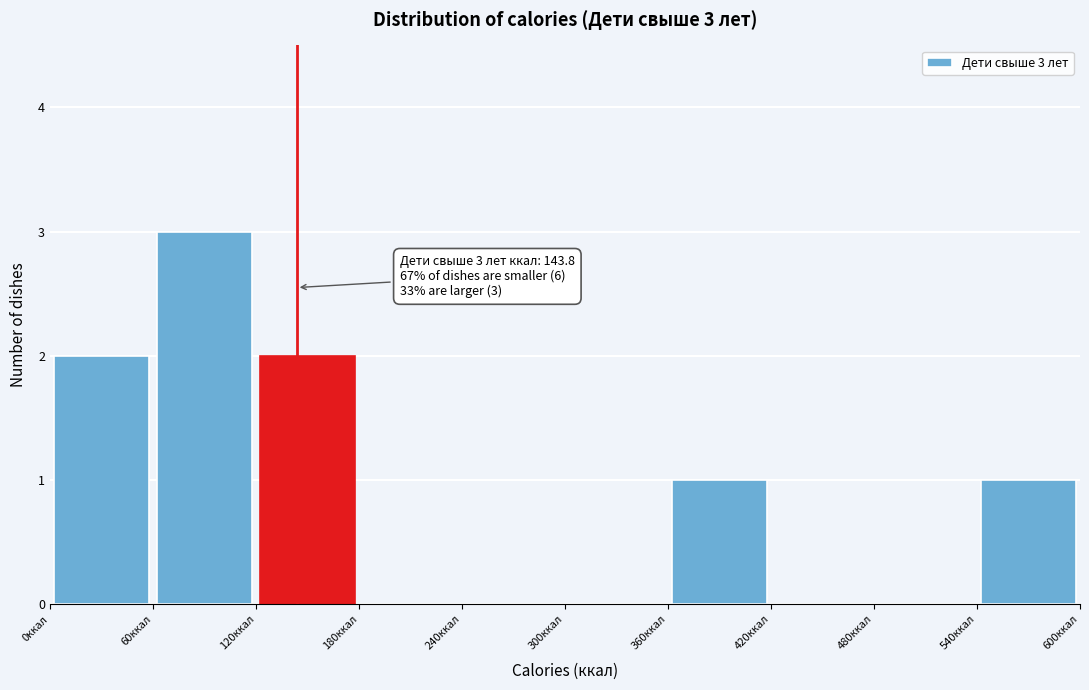

Over which range of the x-axis is the bar tallest?

60 to 120